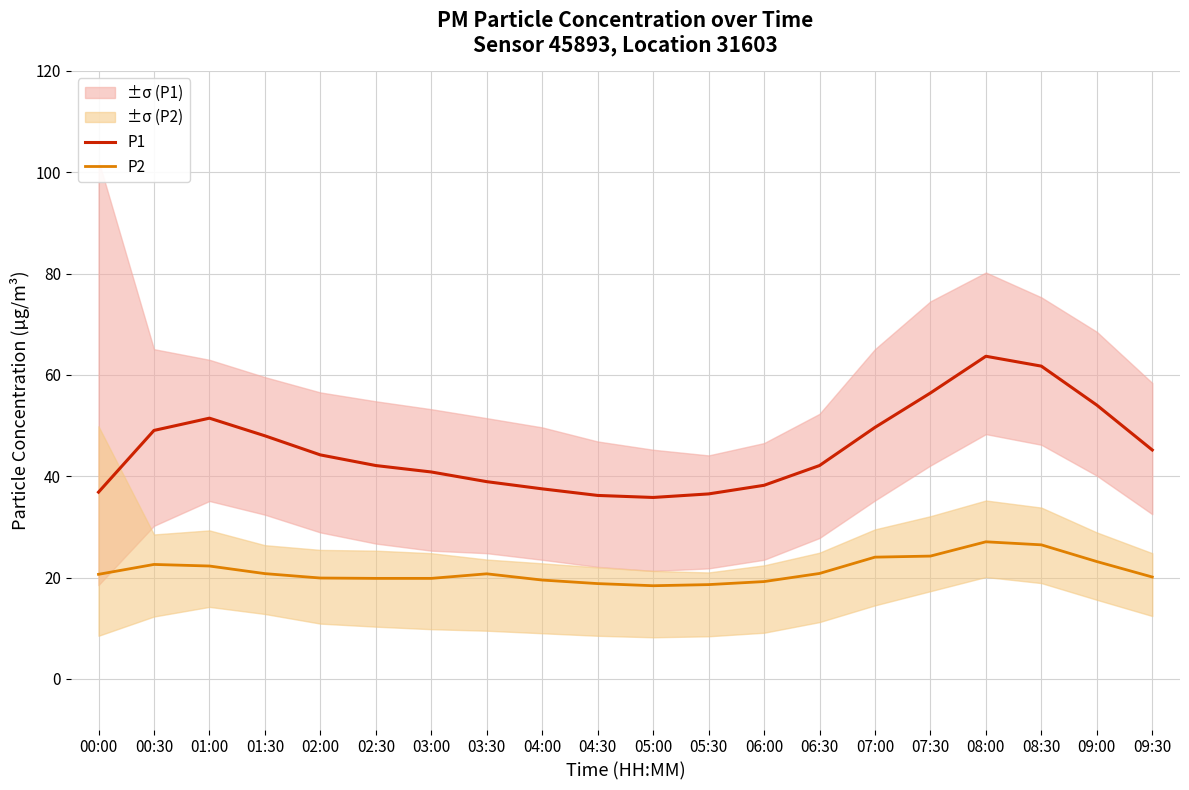

Rank the series by their average value, from lowest to highest.

P2, P1